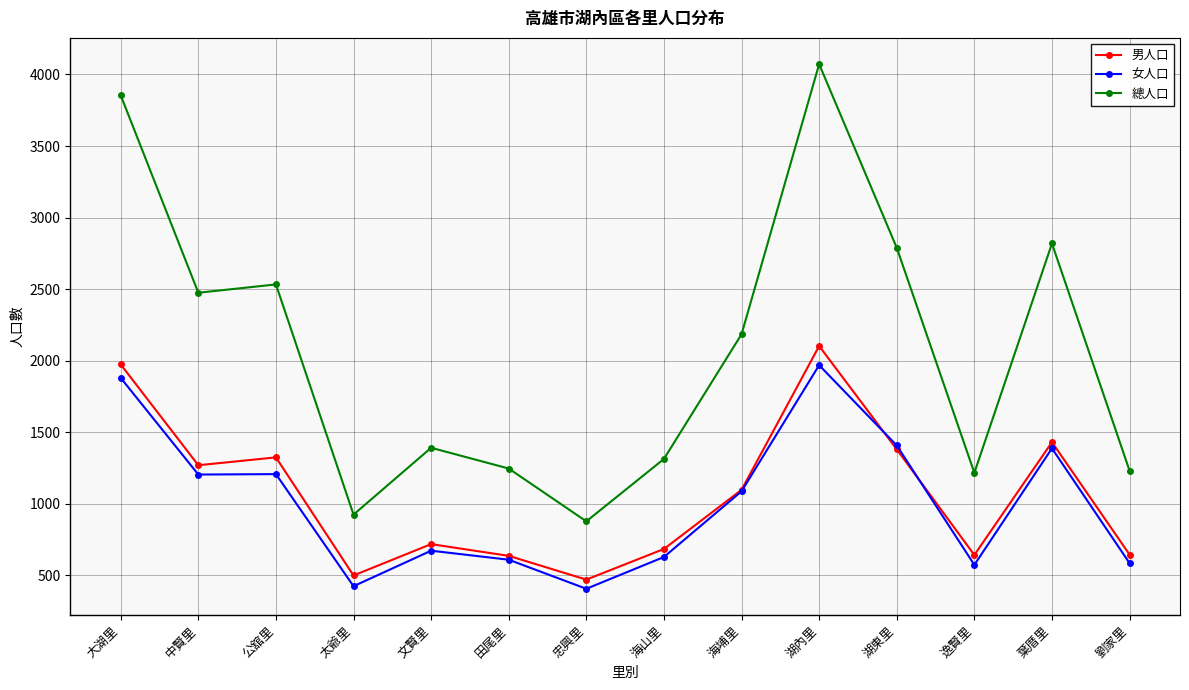

True or false: 總人口 and 女人口 cross at least once.

False